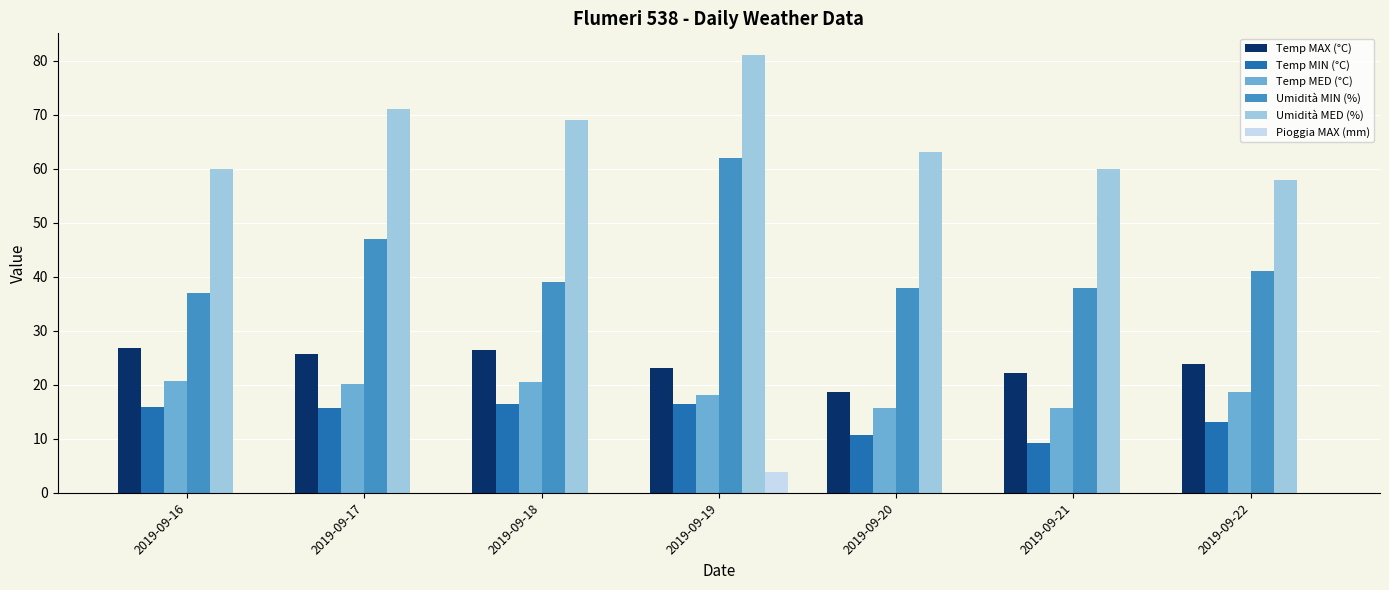

At which label does Umidità MIN (%) reach its peak?

2019-09-19